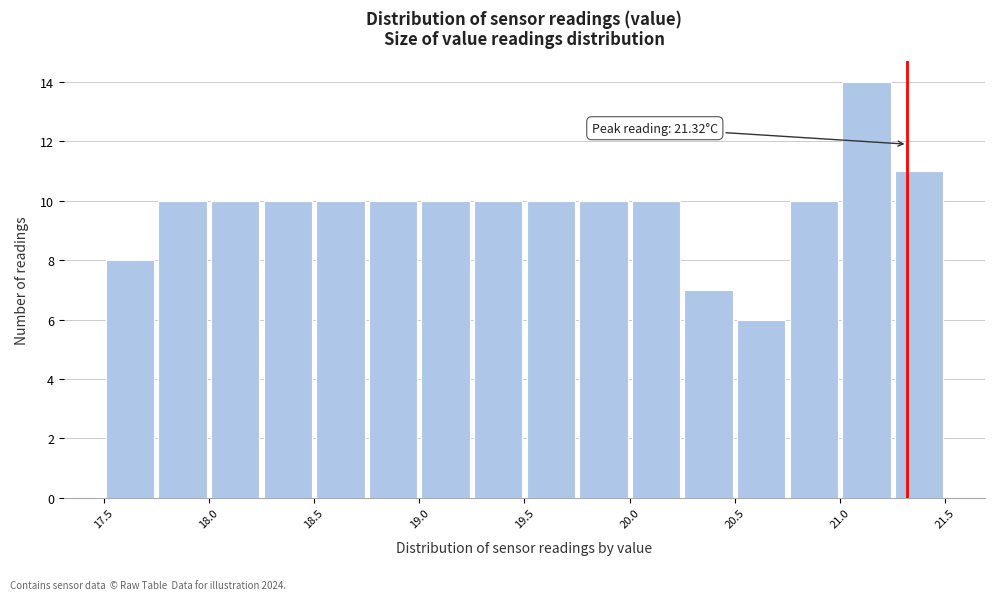

Which range on the x-axis has the tallest bar?

21.00 to 21.25